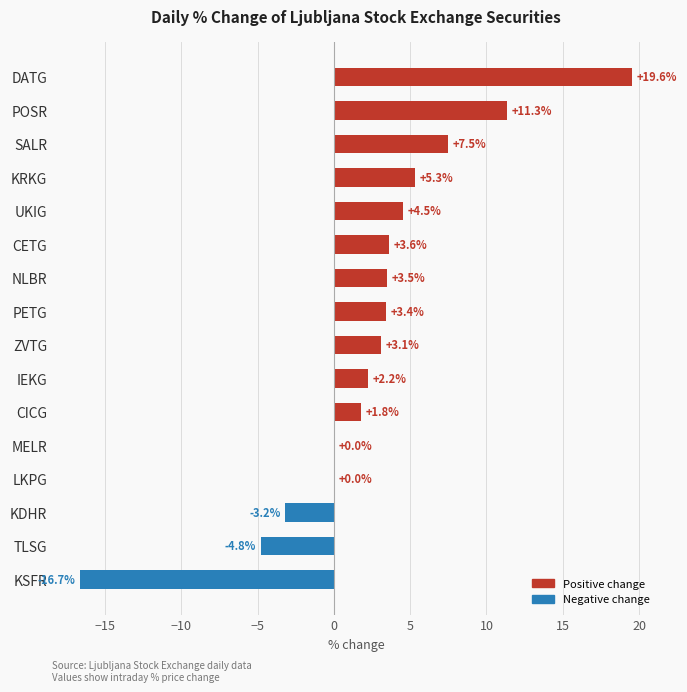

Which category has the highest value across all series?

DATG